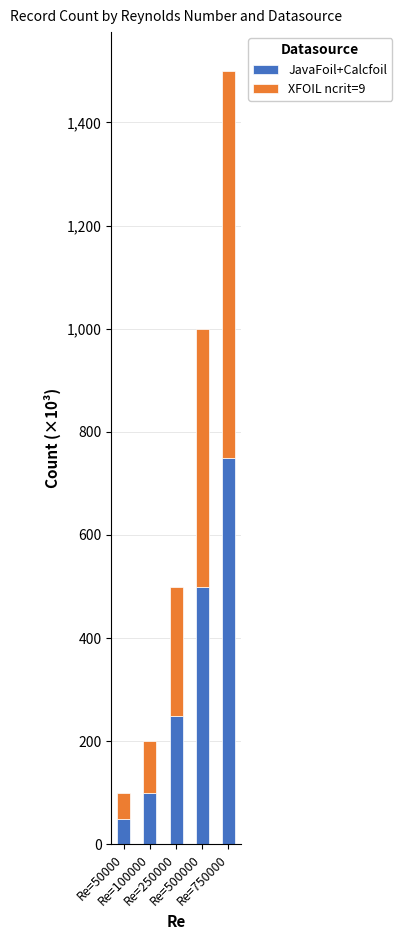

How many categories are shown in the chart?

5